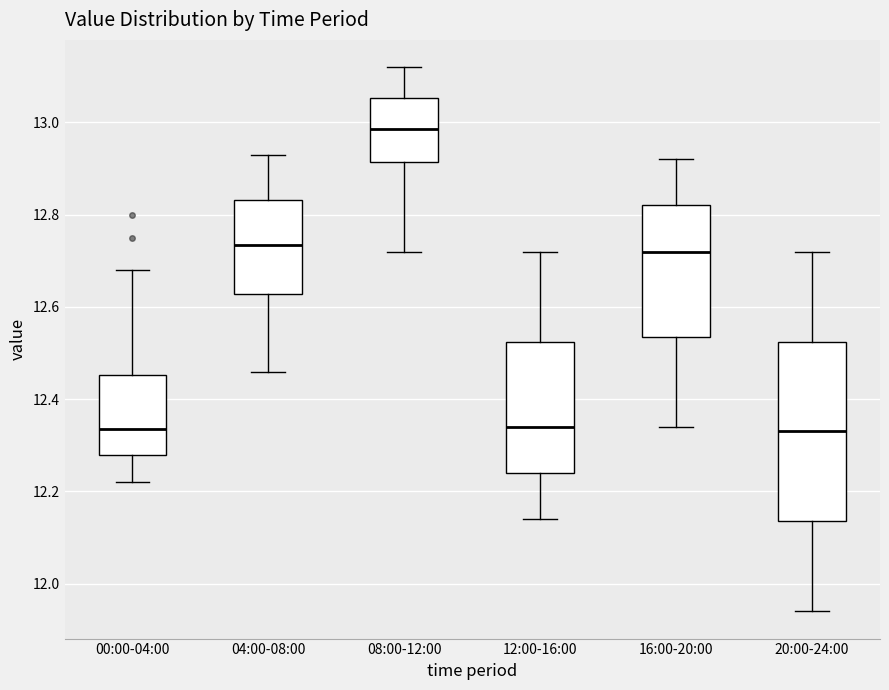

Reading left to right, read every box against the y-axis: the position of its median line, the range the box covers, and the ends of its whiskers. The values are not printed on the chart, so give them approximately, as read against the axis.

00:00-04:00: median 12.34, box 12.28 to 12.46, whiskers 12.22 to 12.68
04:00-08:00: median 12.74, box 12.62 to 12.84, whiskers 12.46 to 12.94
08:00-12:00: median 12.98, box 12.92 to 13.06, whiskers 12.72 to 13.12
12:00-16:00: median 12.34, box 12.24 to 12.52, whiskers 12.14 to 12.72
16:00-20:00: median 12.72, box 12.54 to 12.82, whiskers 12.34 to 12.92
20:00-24:00: median 12.34, box 12.14 to 12.52, whiskers 11.94 to 12.72